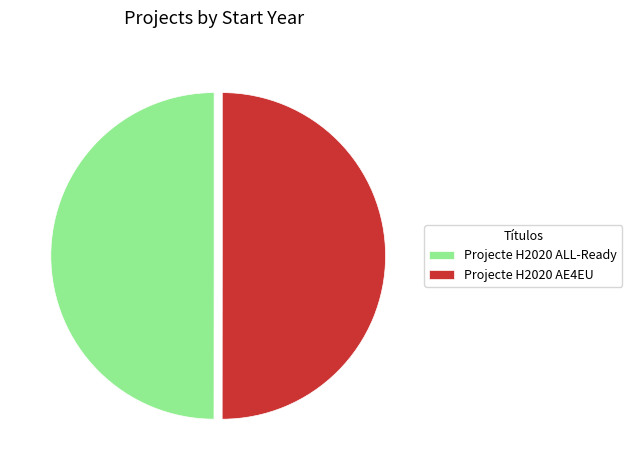

Approximately how many times larger is the value at Projecte H2020 ALL-Ready compared to Projecte H2020 AE4EU?

1.0